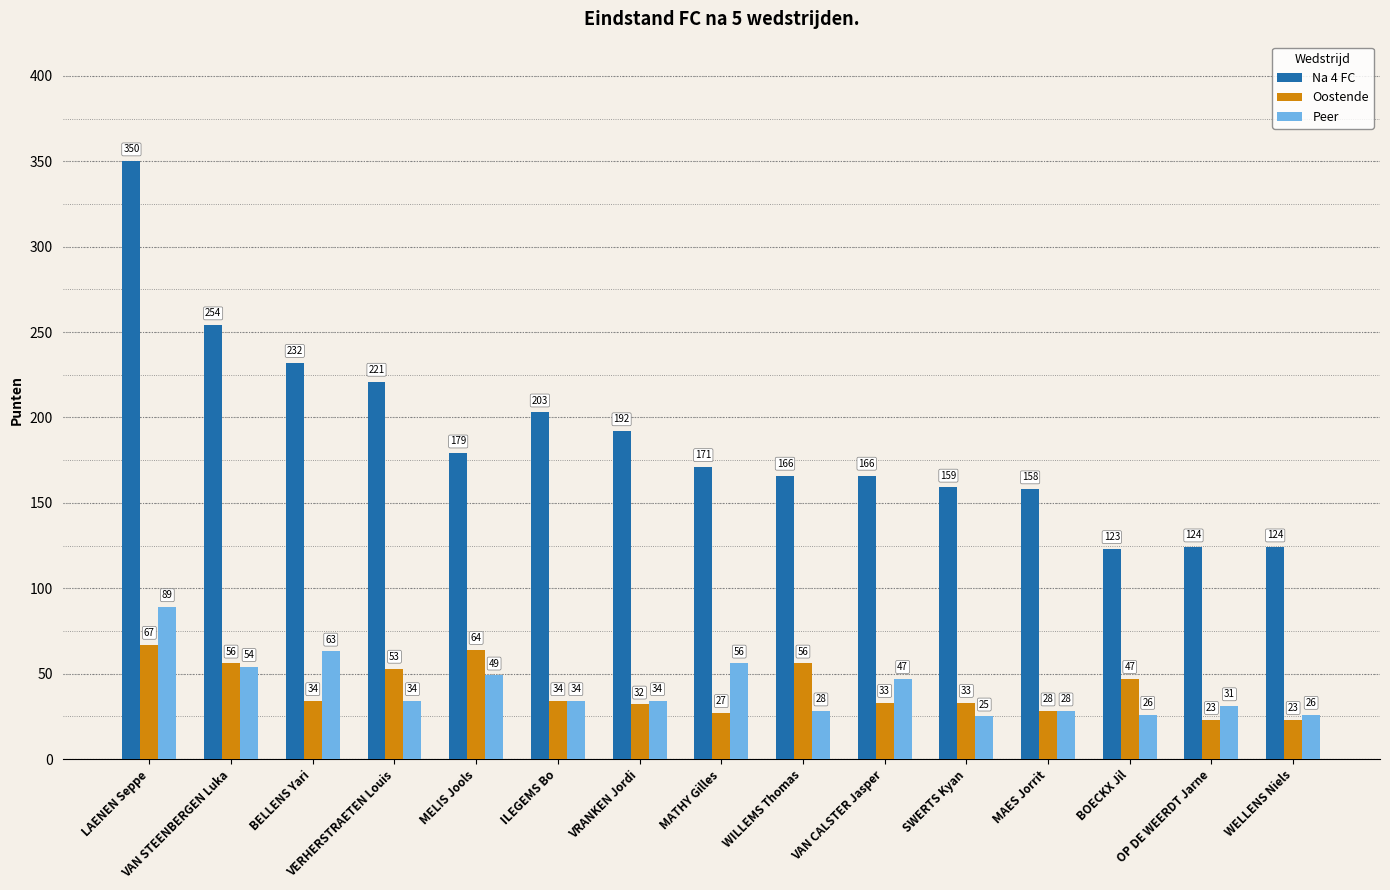

At which category is the sum across all series the highest?

LAENEN Seppe